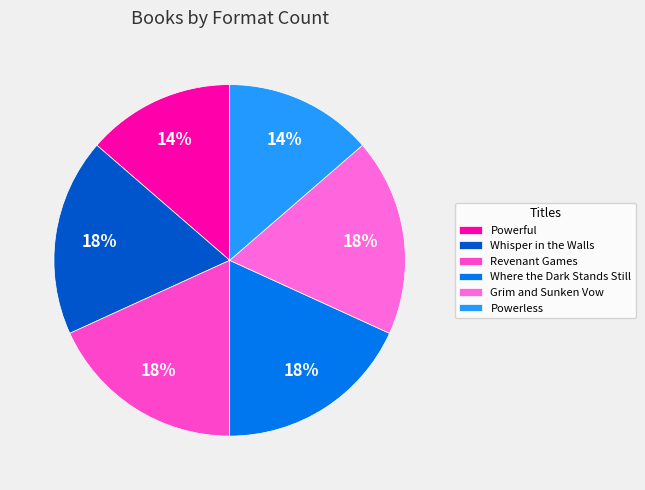

What is the smallest slice in the pie chart?

Powerful